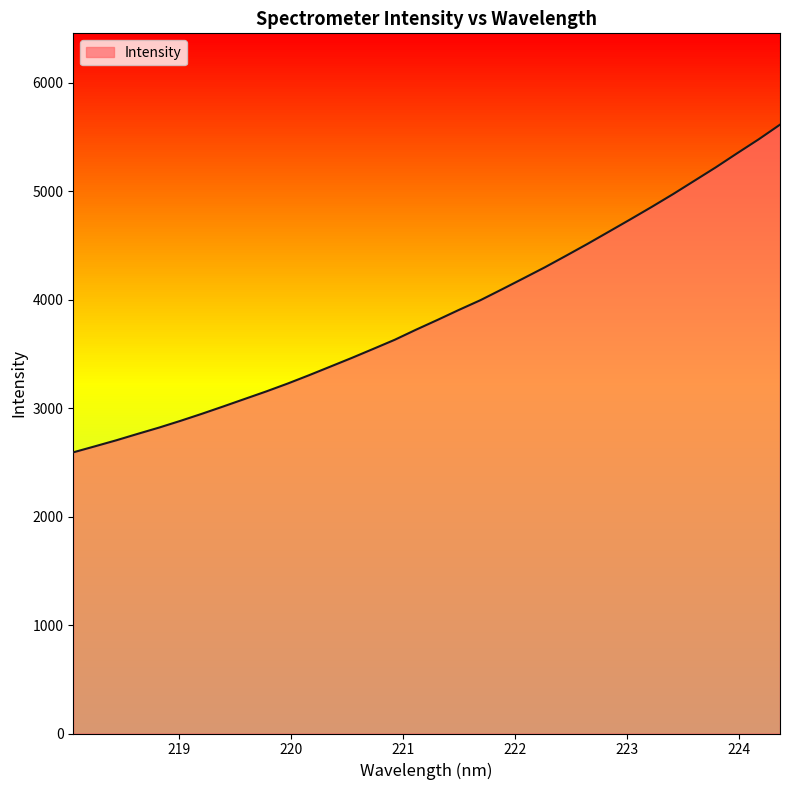

What is the minimum value shown in the chart?

2592.3